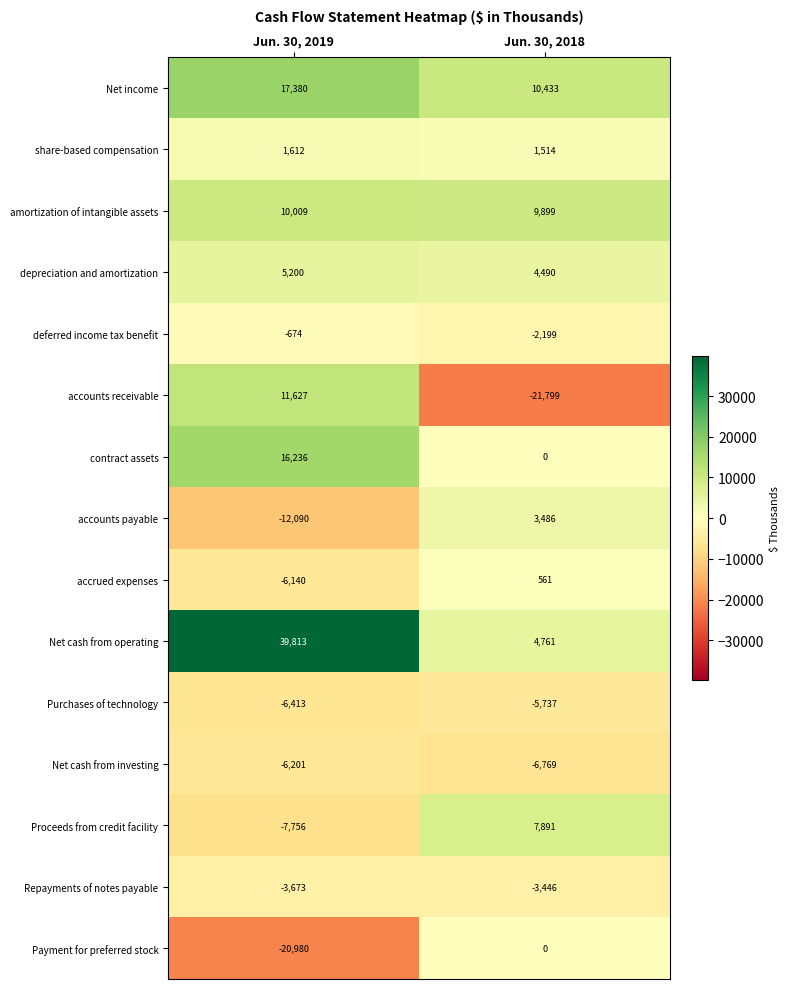

Which label corresponds to the largest value in the chart?

Jun. 30, 2019